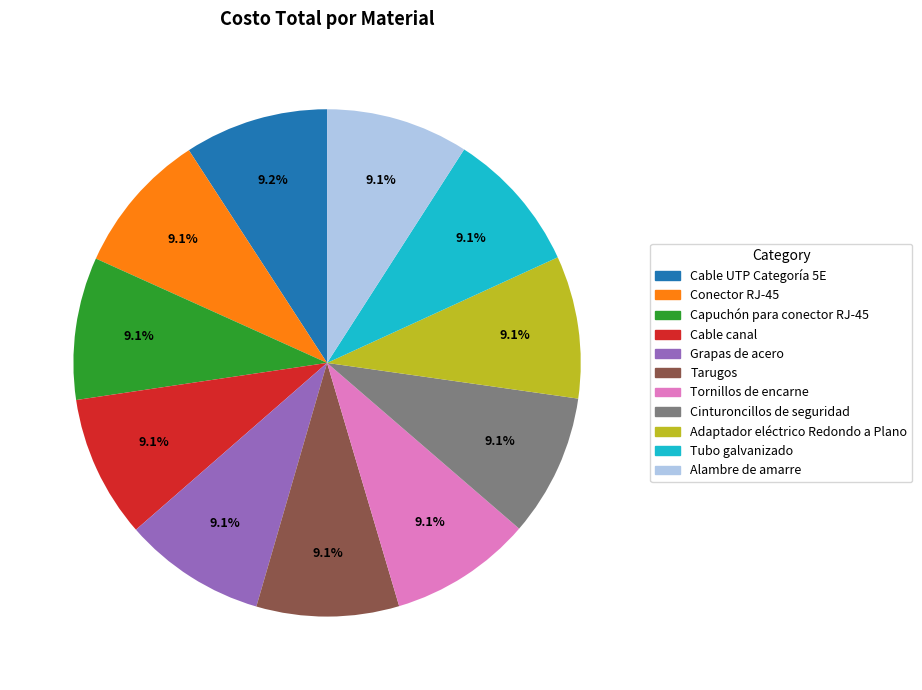

To the nearest percent, what portion does Alambre de amarre represent?

9%